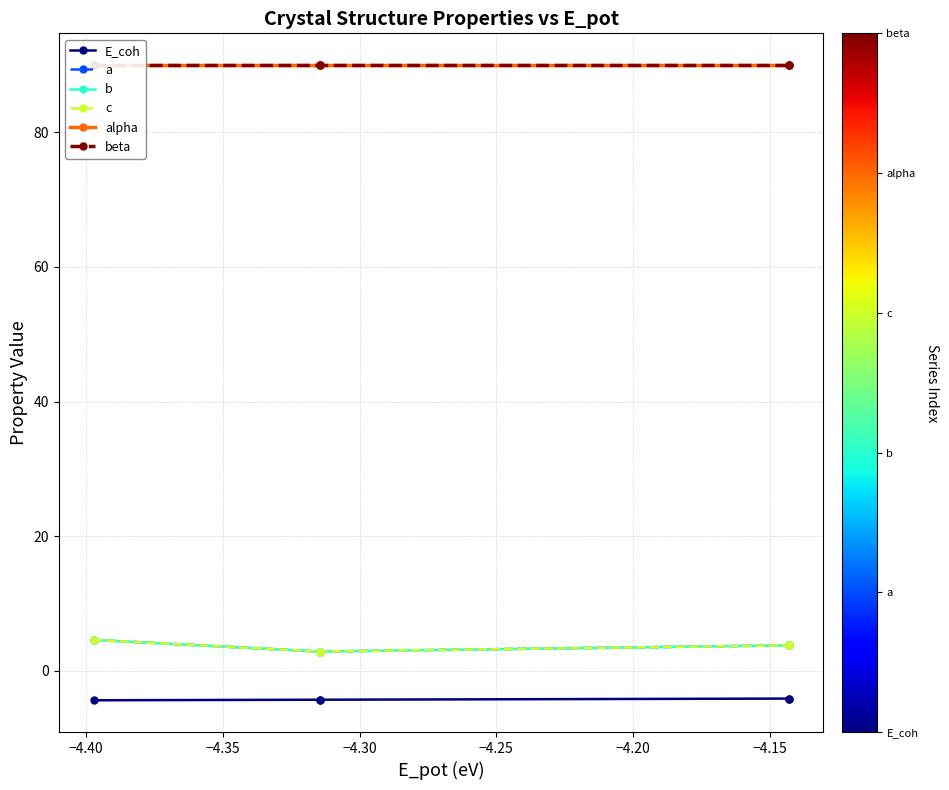

Which series has the largest range (max minus min)?

a